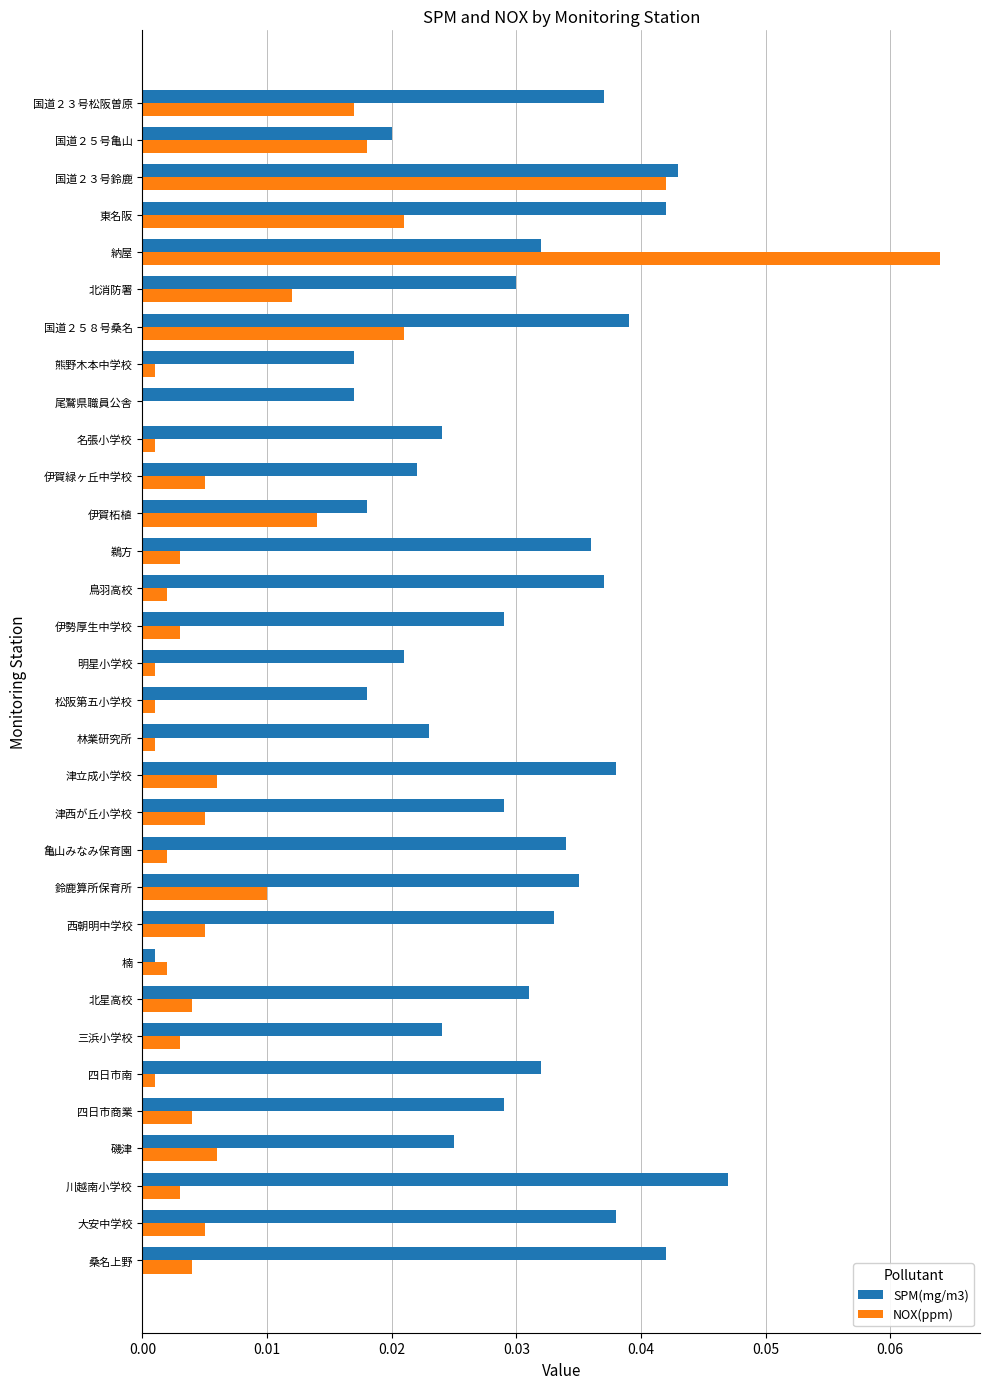

Between 三浜小学校 and 鈴鹿算所保育所, which series saw the biggest shift?

SPM(mg/m3)